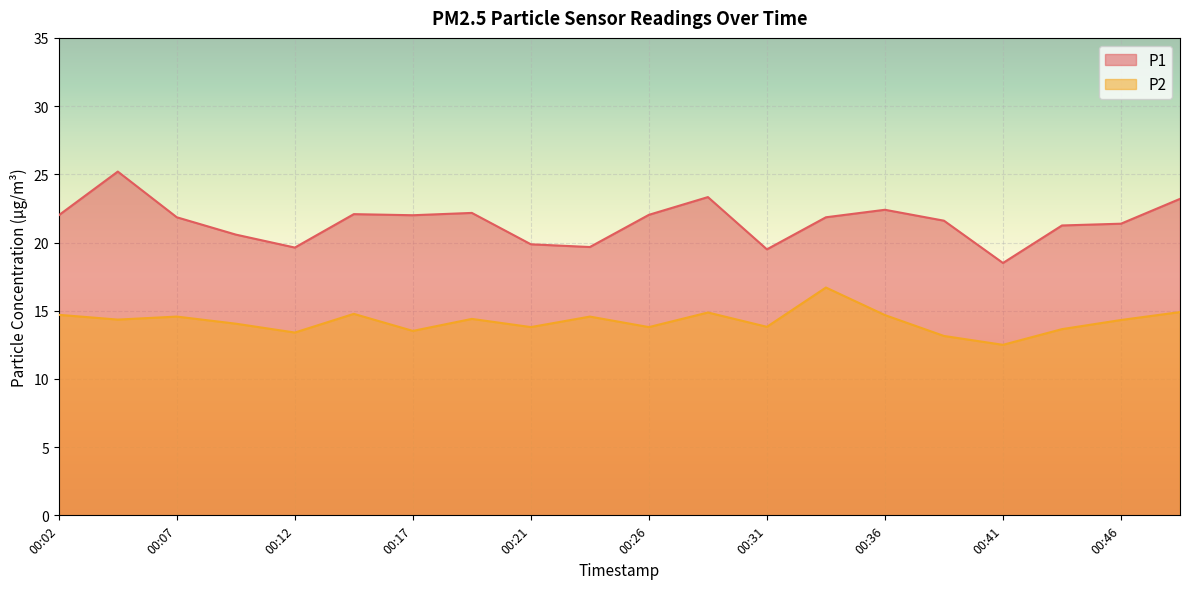

What is the maximum value for P2?

16.7